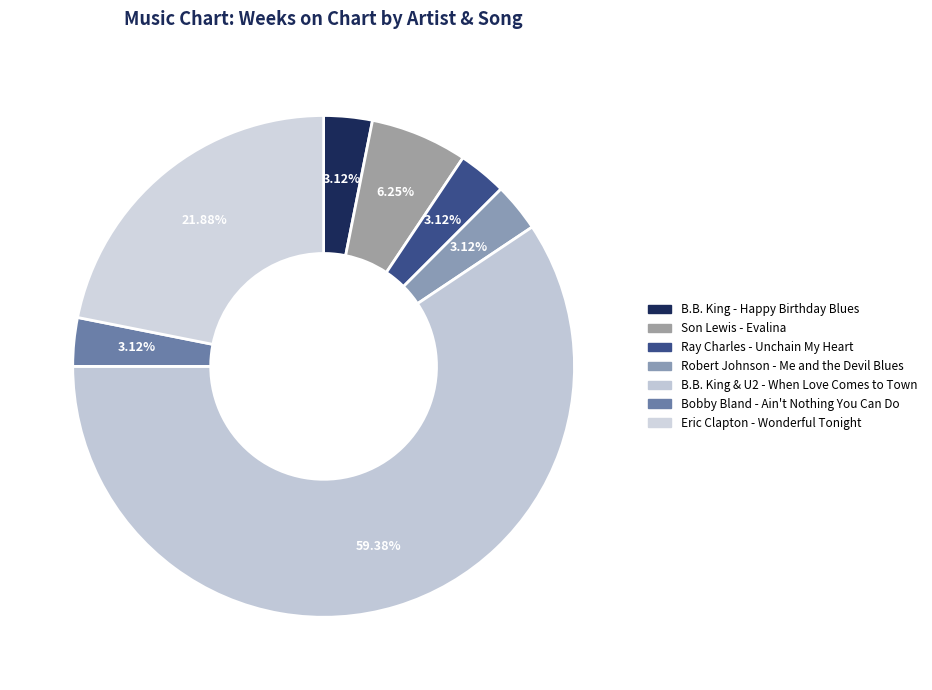

What is the ratio of the value at Bobby Bland - Ain't Nothing You Can Do to the value at Eric Clapton - Wonderful Tonight?

0.1